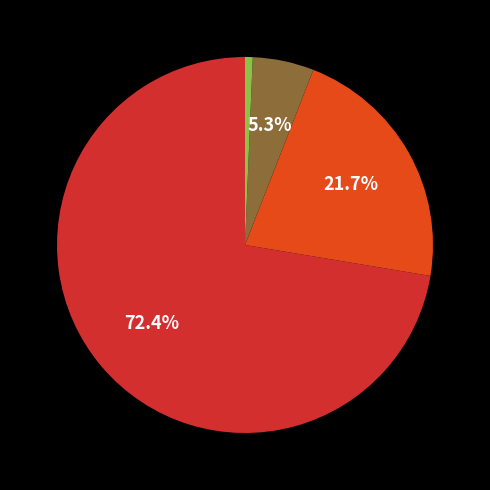

How many segments does this pie chart have?

4